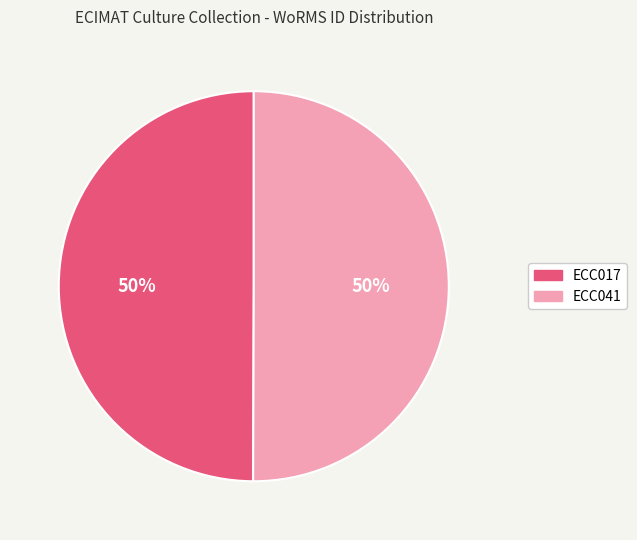

What percentage is the ECC041 slice, to the nearest percent?

50%